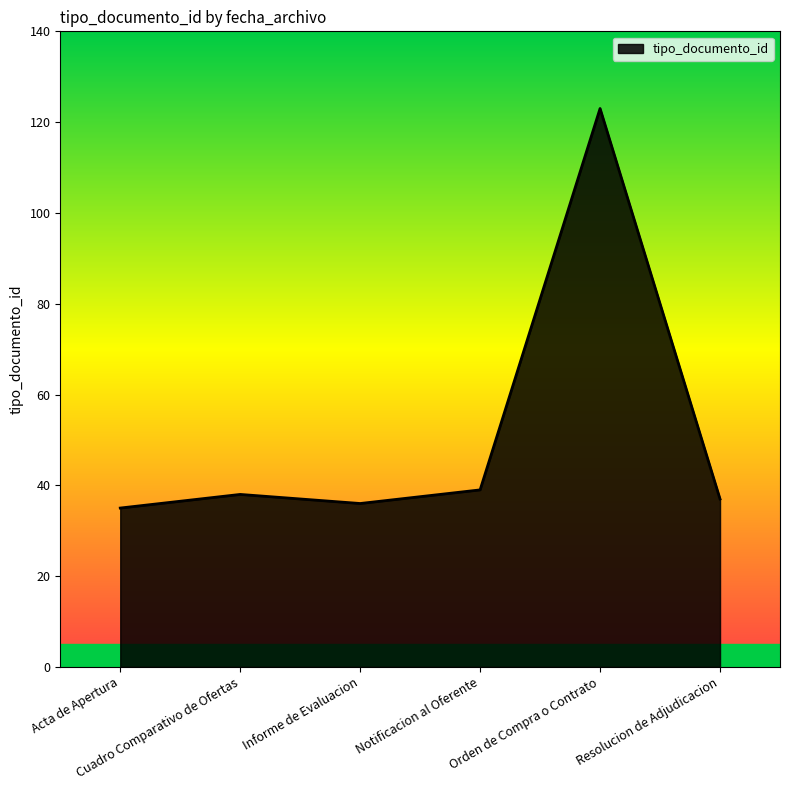

True or false: the data has more than 2 interior local peaks.

False